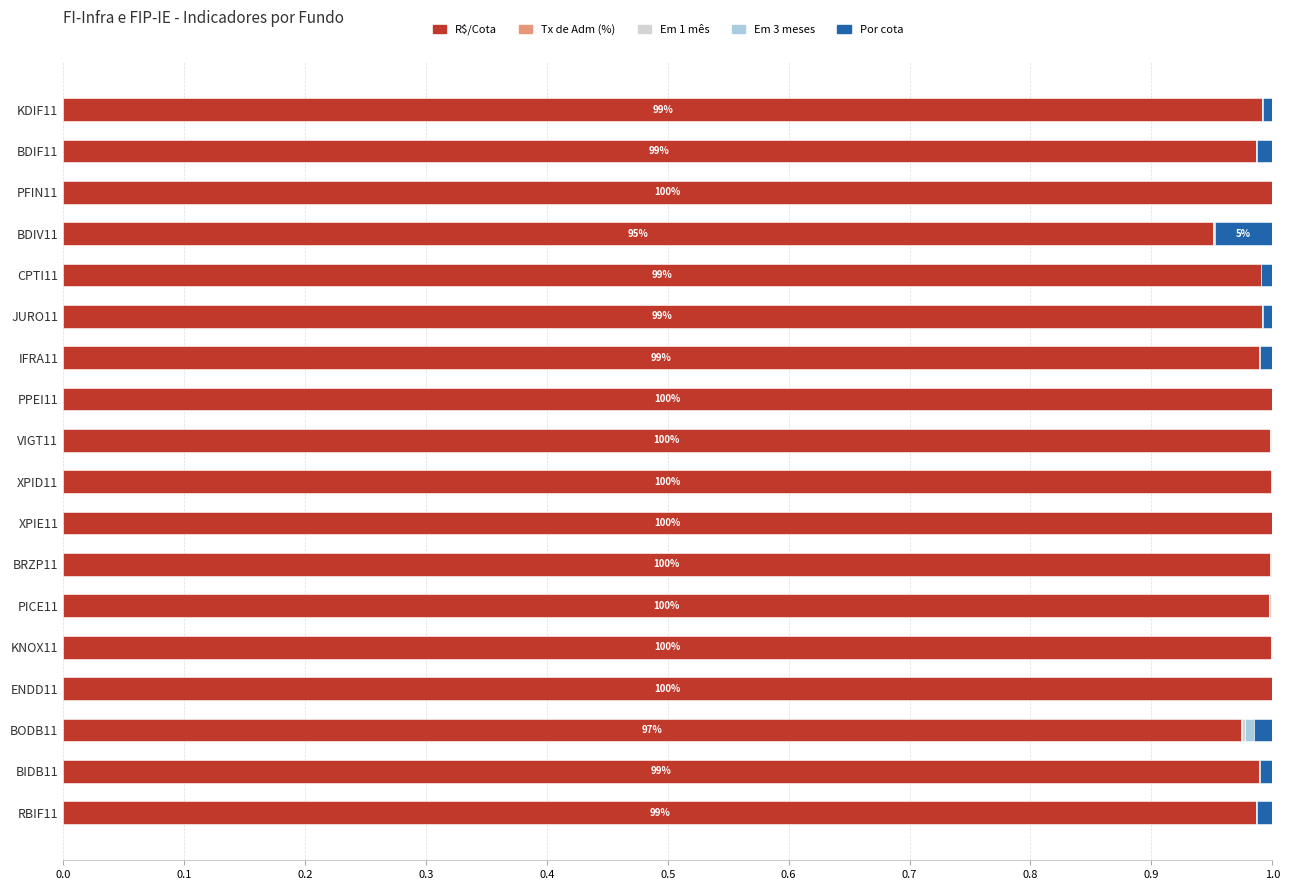

The value of R$/Cota at VIGT11 is 1.0. True or false?

True